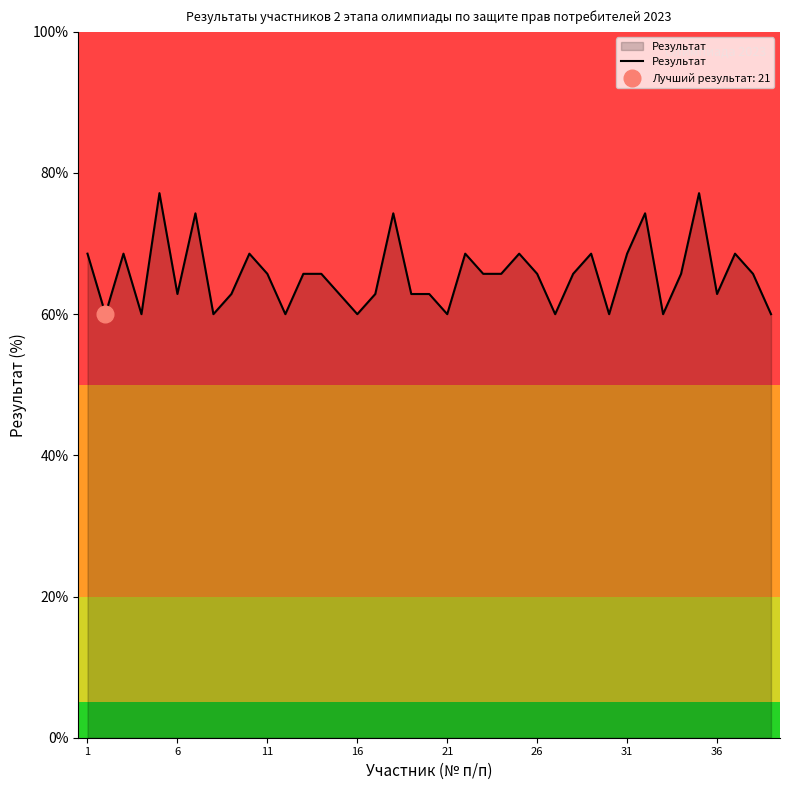

The value of Результат at 16 is 87.1. True or false?

False